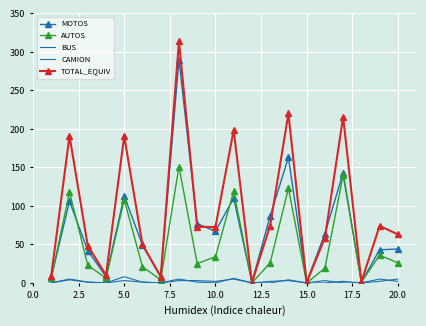

Which series has the largest total across all categories?

TOTAL_EQUIV